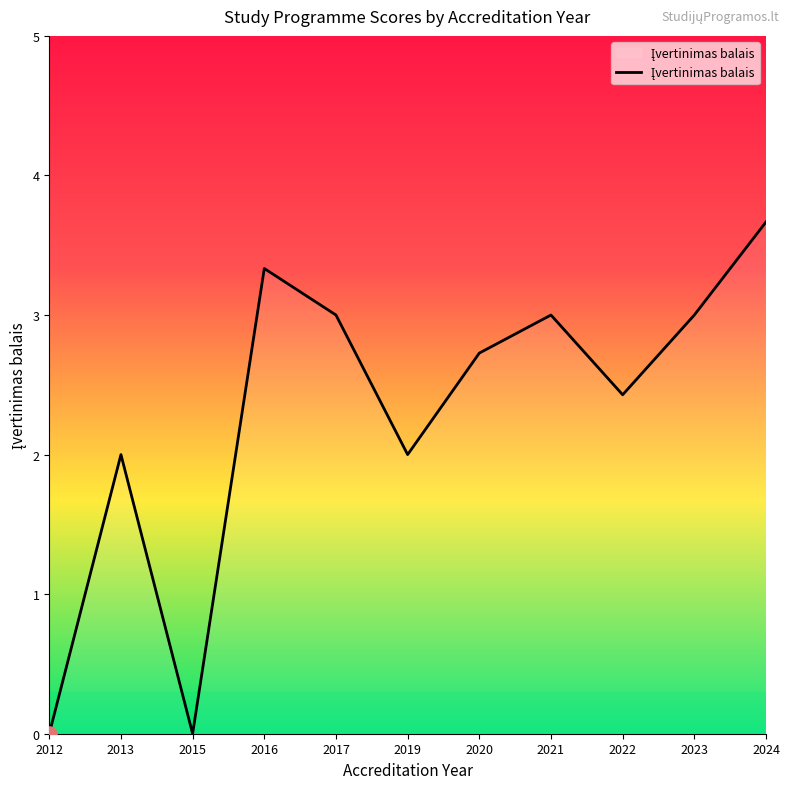

What is the change in value from 2015 to 2021?

+3.0